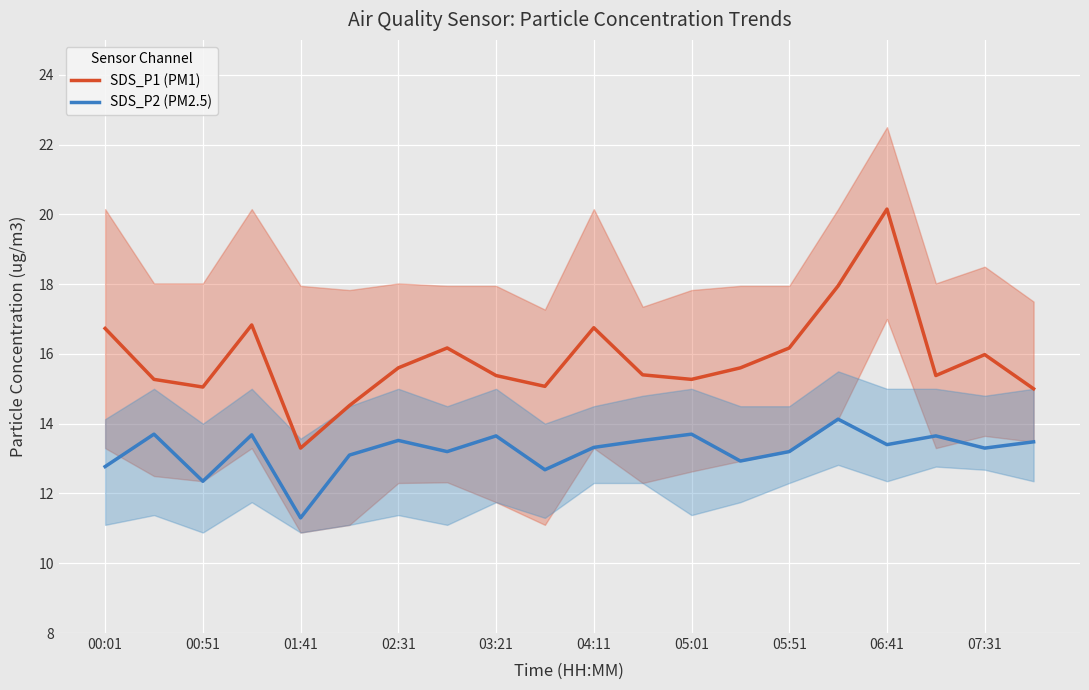

The value of SDS_P2 (PM2.5) at 04:11 is 13.3. True or false?

True